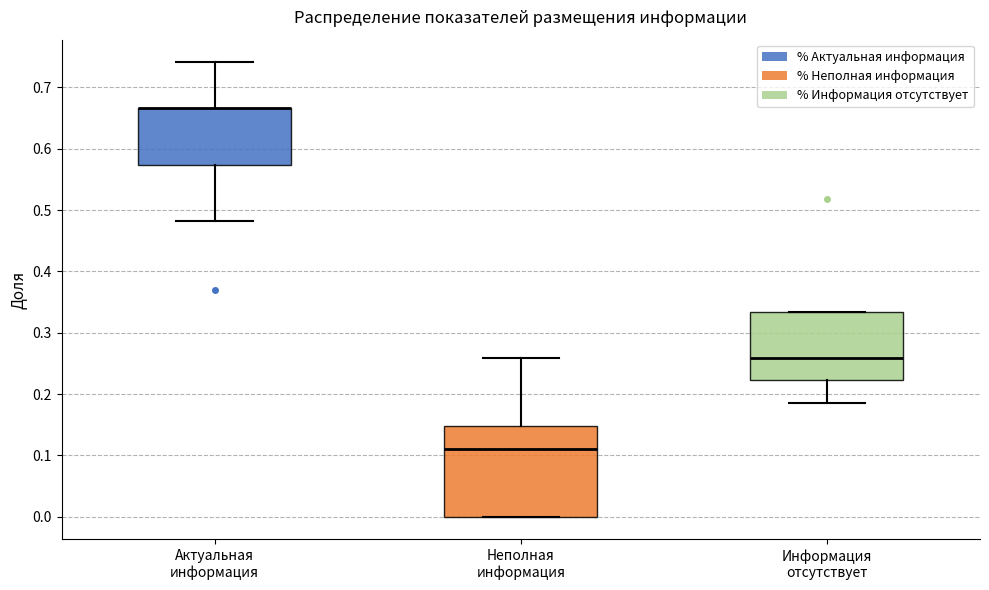

Reading left to right, transcribe this box plot: for each box, give where its median line is, the range the box spans, and where its two whiskers end, as read against the y-axis. The values are not printed on the chart, so give them approximately, as read against the axis.

Актуальная информация: median 0.67 (drawn on the box's upper edge), box 0.57 to 0.67, whiskers 0.48 to 0.74
Неполная информация: median 0.11, box 0.00 to 0.15, whiskers 0.00 to 0.26
Информация отсутствует: median 0.26, box 0.22 to 0.33, whiskers 0.19 to 0.33